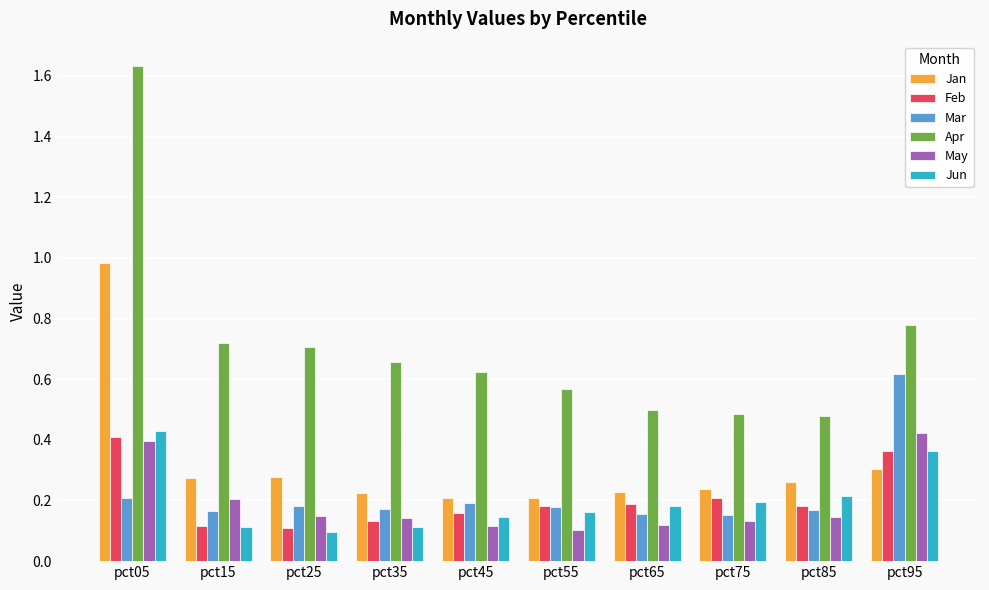

Is it true that Apr equals 0.7 at pct25?

True